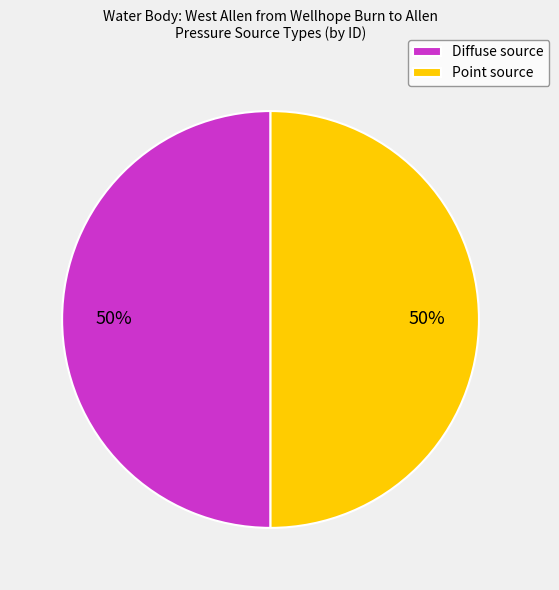

To the nearest percent, what is the average slice percentage?

50%